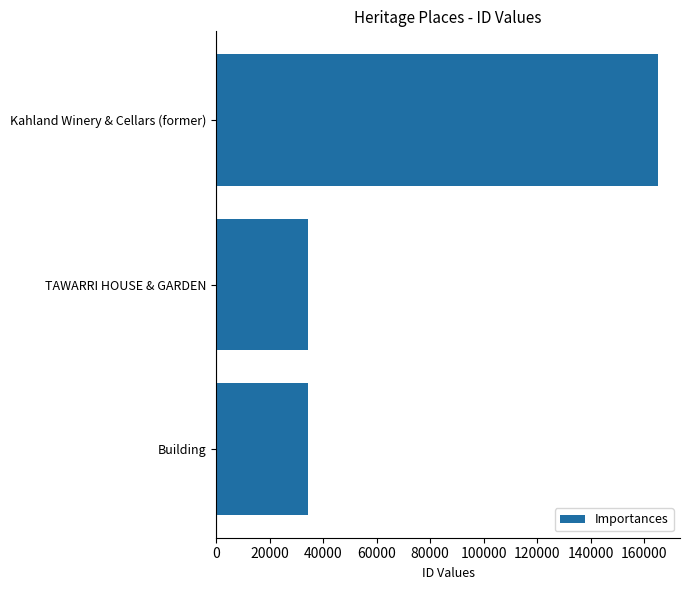

What is the maximum value shown in the chart?

165171